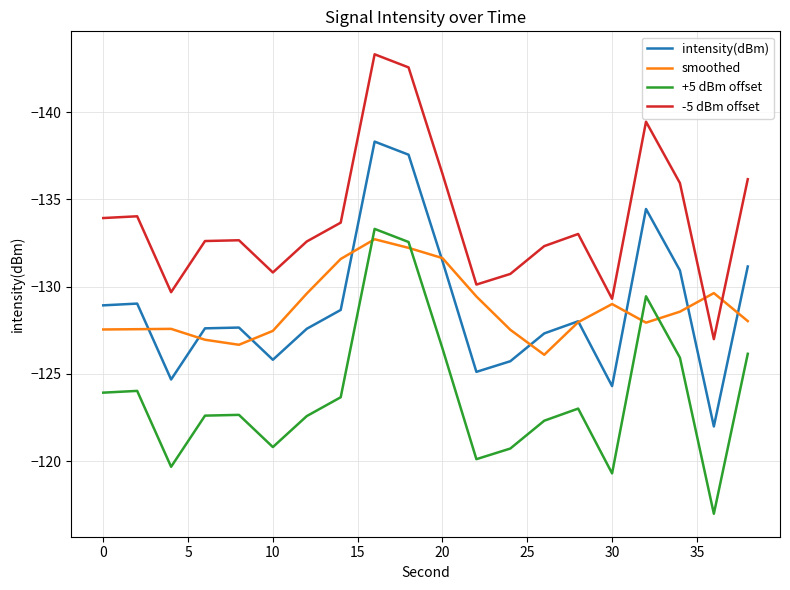

Rank the series by their maximum value, from lowest to highest.

-5 dBm offset, smoothed, intensity(dBm), +5 dBm offset